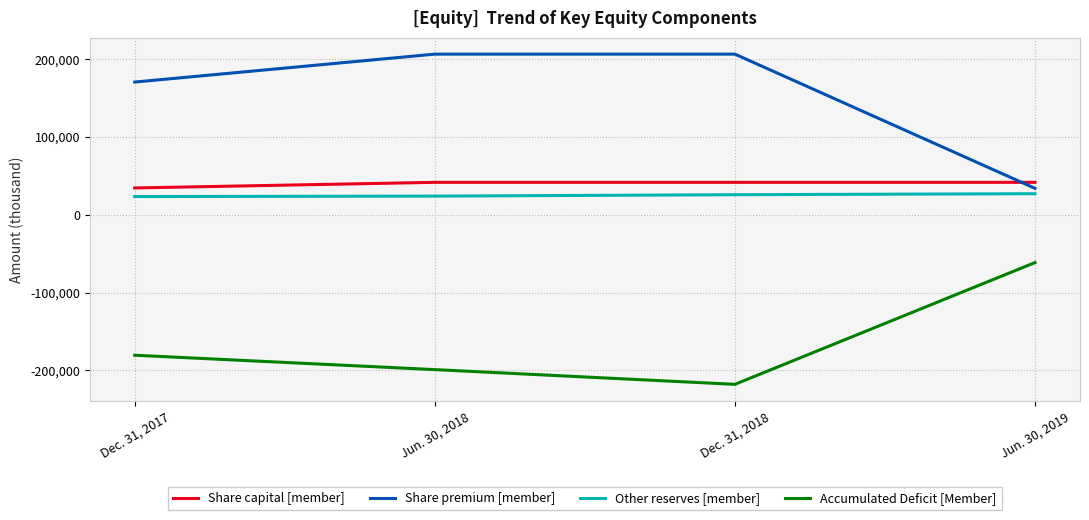

What is the sum of the Accumulated Deficit [Member] values at Jun. 30, 2019 and Jun. 30, 2018?

-260336